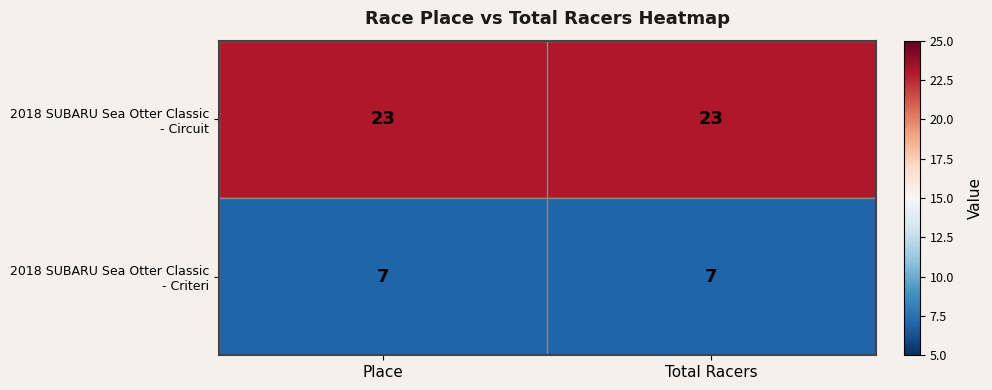

What is the total value across all series at Total Racers?

30